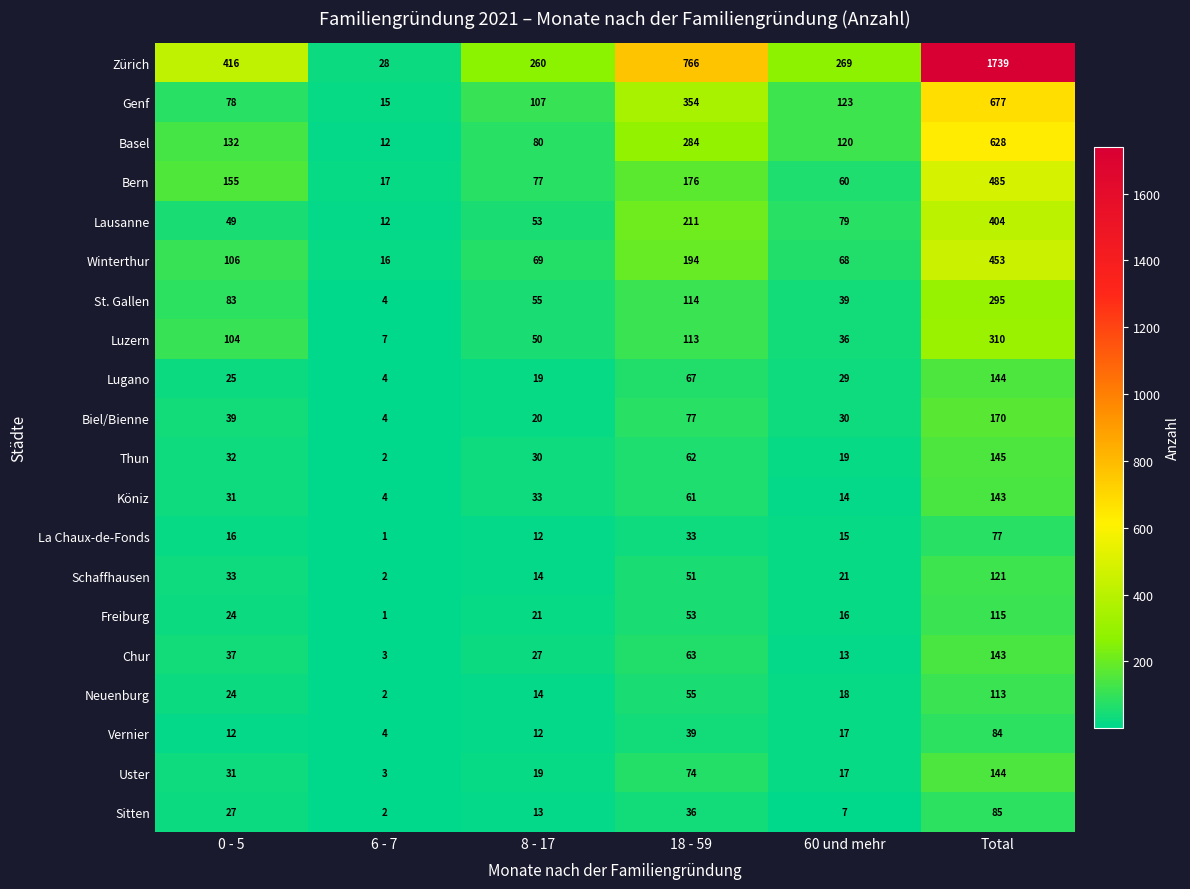

At how many categories does at least one series exceed 1648?

1